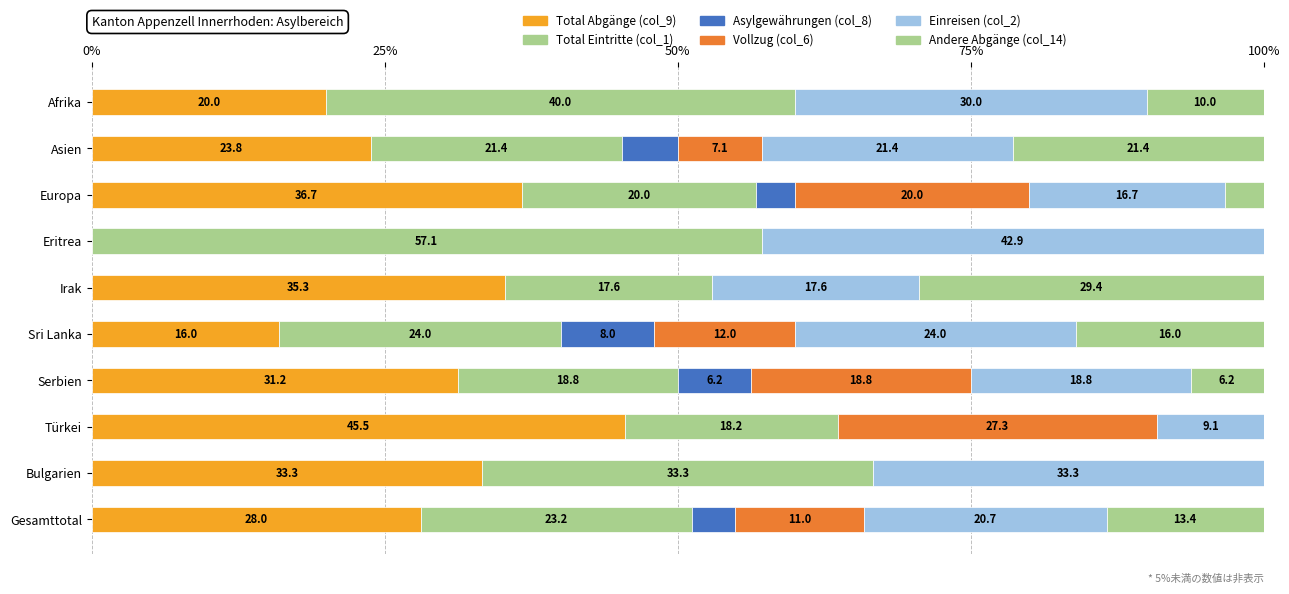

How many values in the Total Abgänge (col_9) series exceed 31?

5